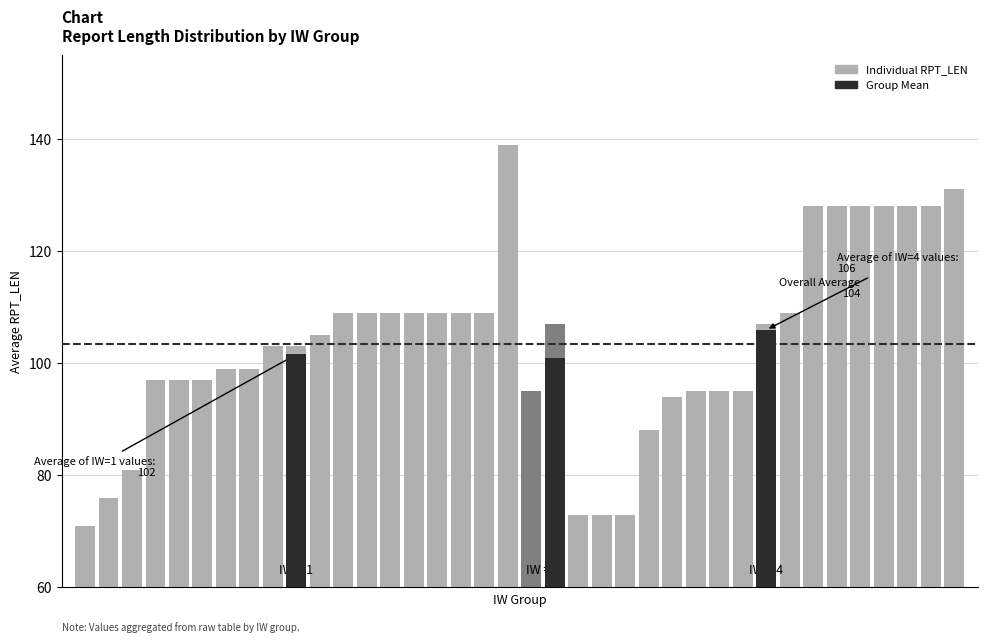

How many bars are there in total?

38